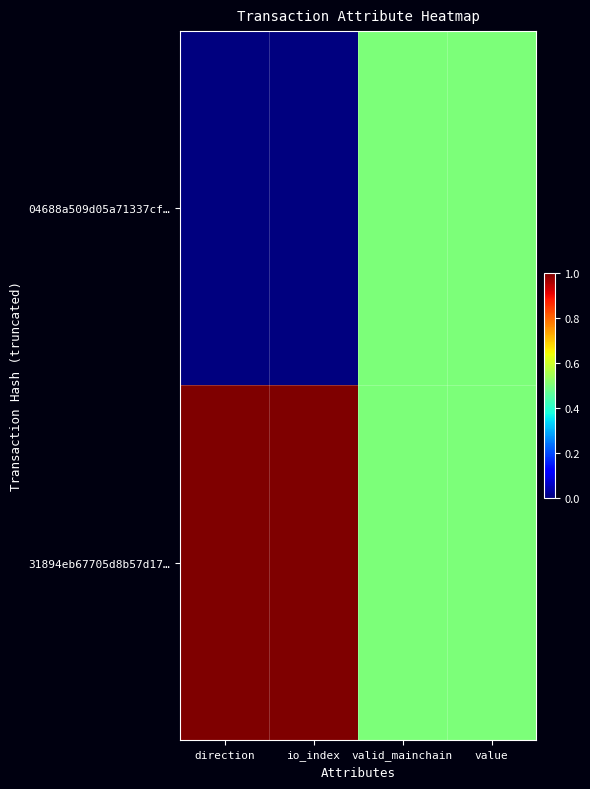

Which has a higher value, value or io_index?

value